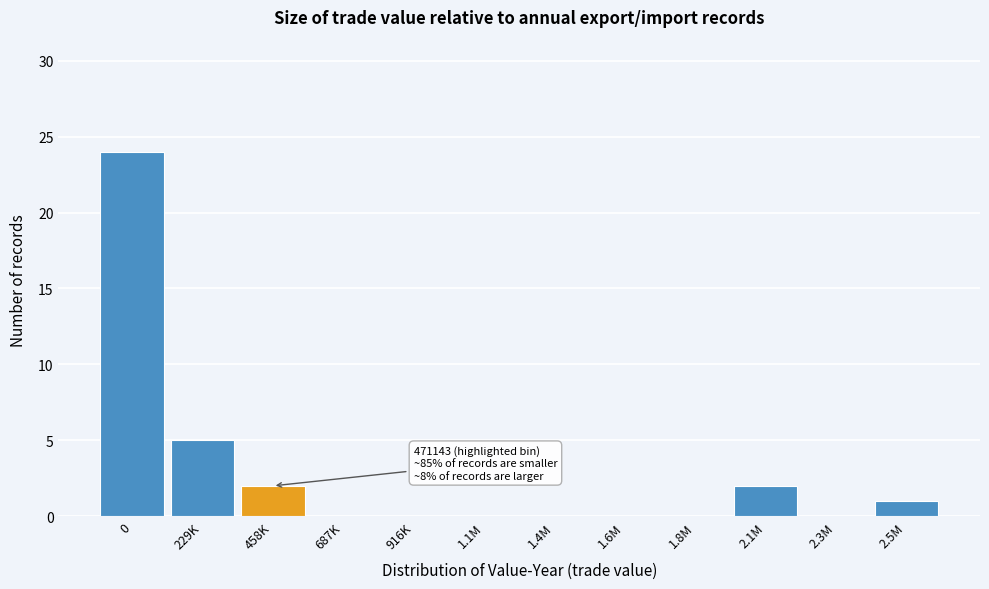

Reading left to right, transcribe all the data shown in this chart.

0=24	229K=5	458K=2	687K=0	916K=0	1.1M=0	1.4M=0	1.6M=0	1.8M=0	2.1M=2	2.3M=0	2.5M=1